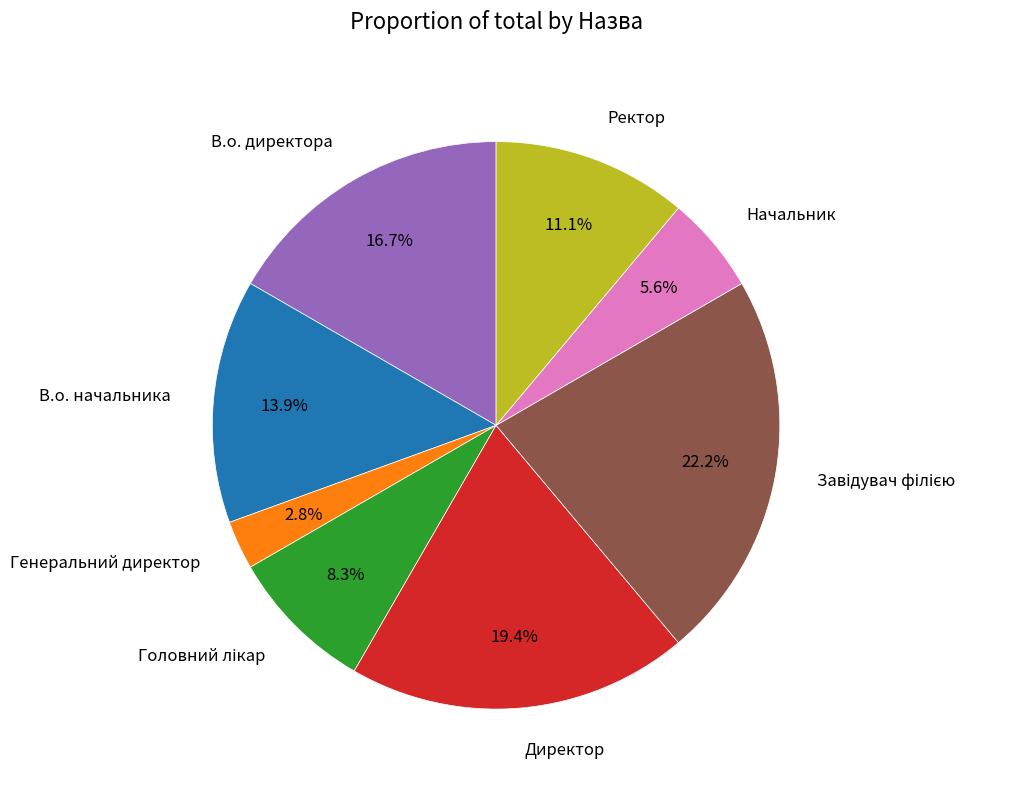

Count the number of slices in the pie.

8